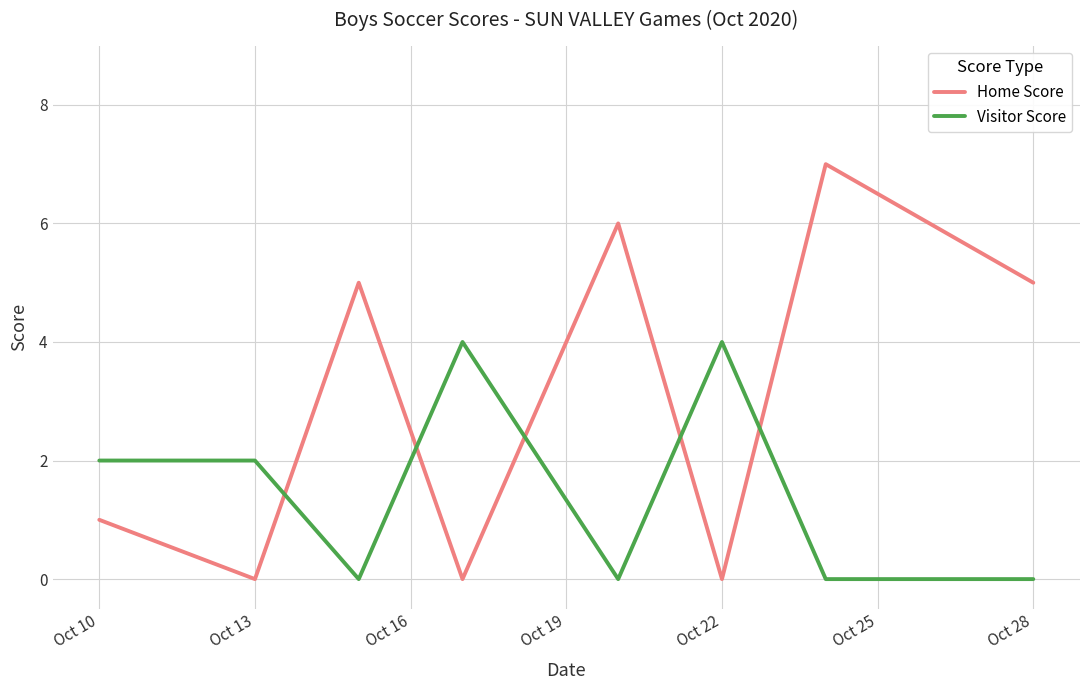

How many Visitor Score values are between 0 and 4?

8